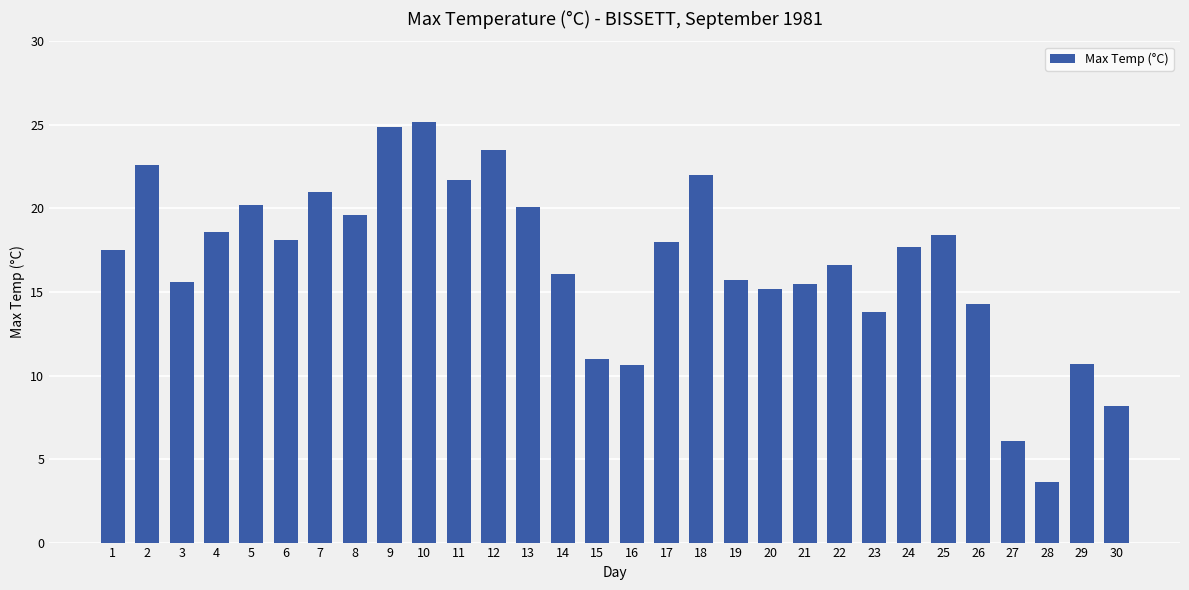

What is the change in value from 21 to 25?

+2.9